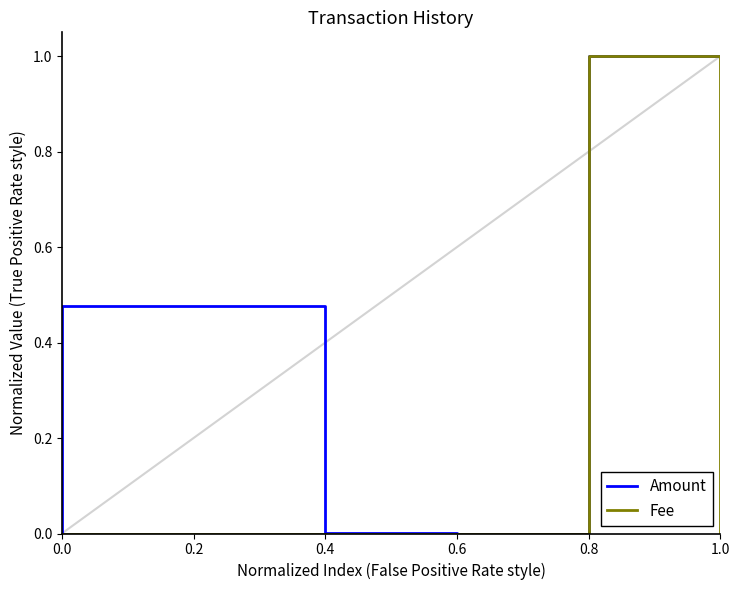

Rank the series by their average value, from highest to lowest.

Amount, Fee